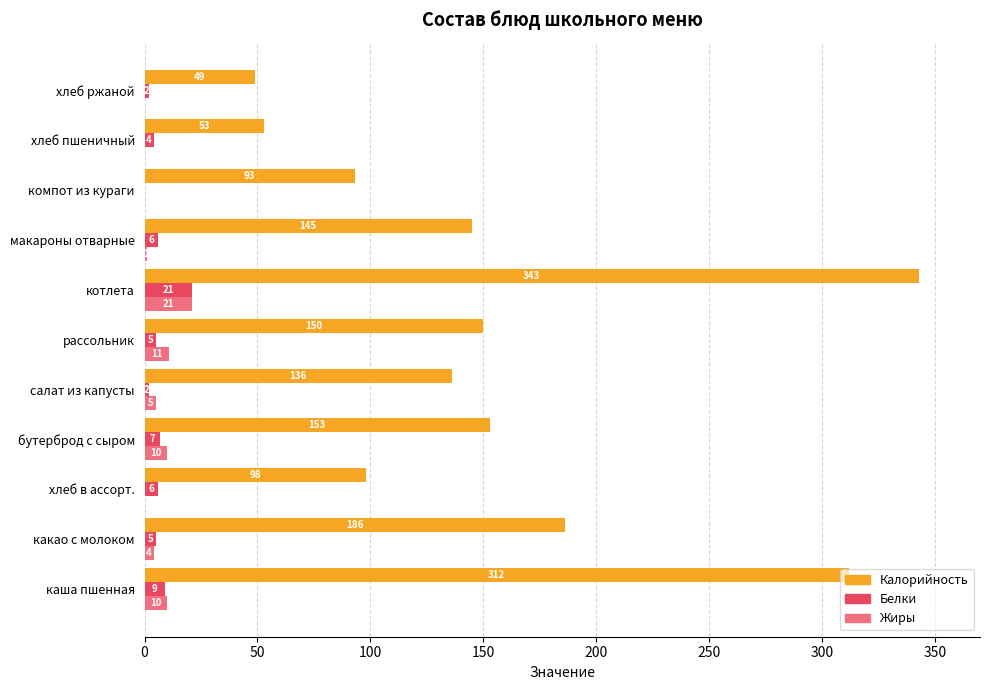

At which label does Жиры reach its peak?

котлета